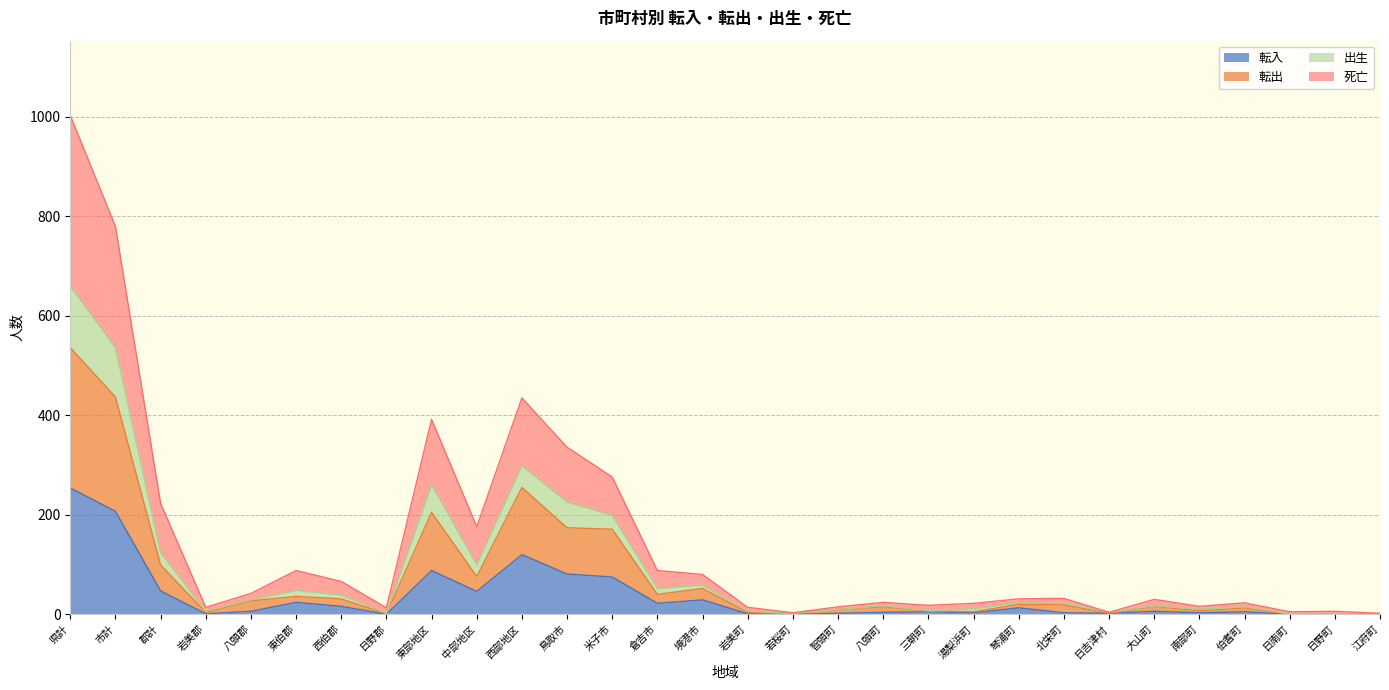

At which category does 出生 reach its first local valley?

岩美郡